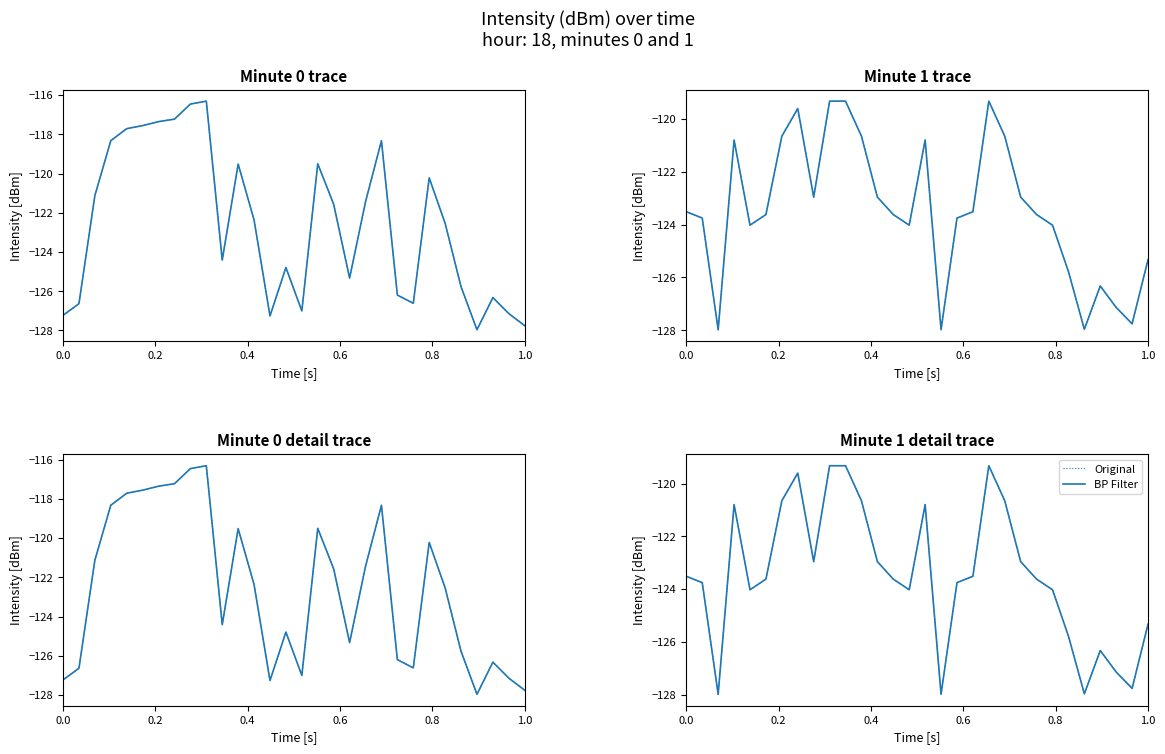

True or false: BP Filter has more than 1 points higher than both neighbors.

True